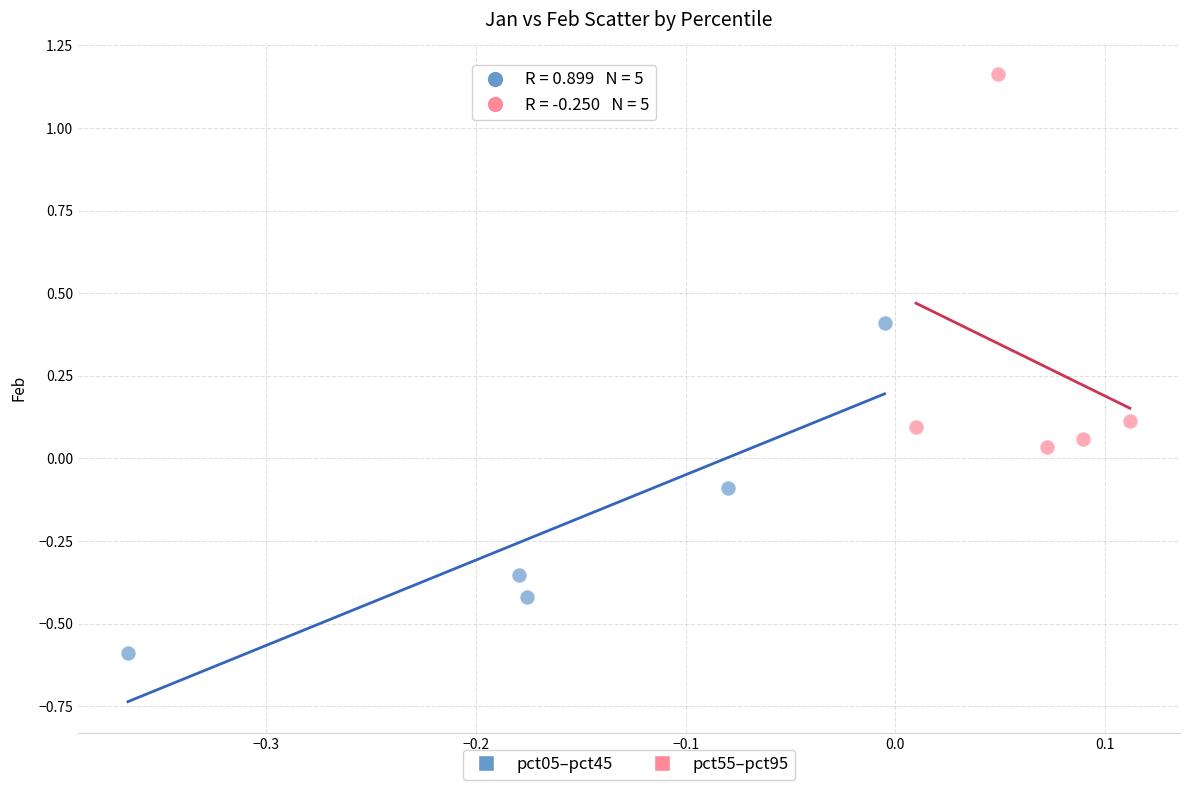

What are all the series names shown in the legend?

pct05–pct45, pct55–pct95